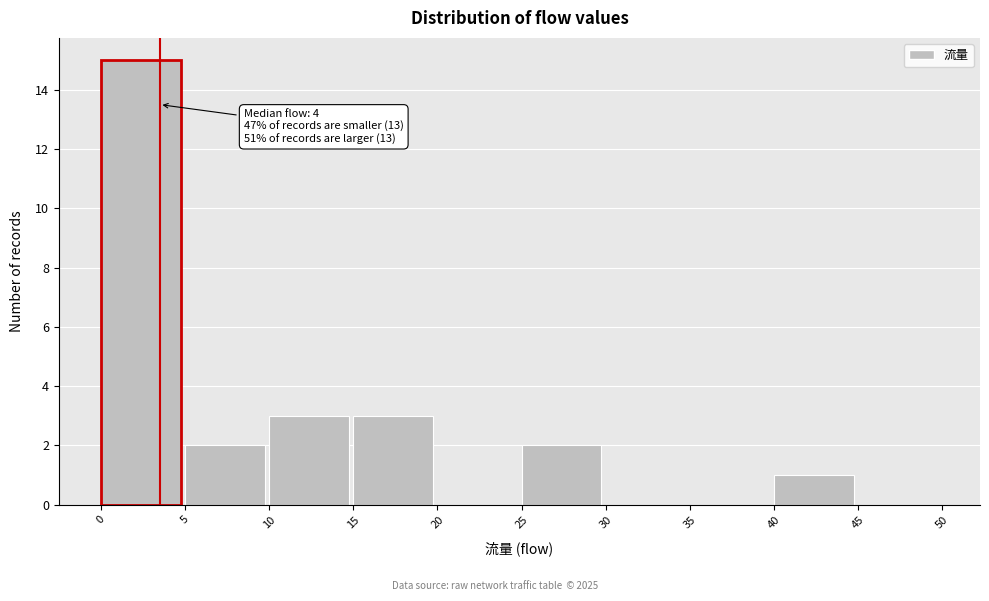

Over which range of the x-axis is the bar tallest?

0 to 5